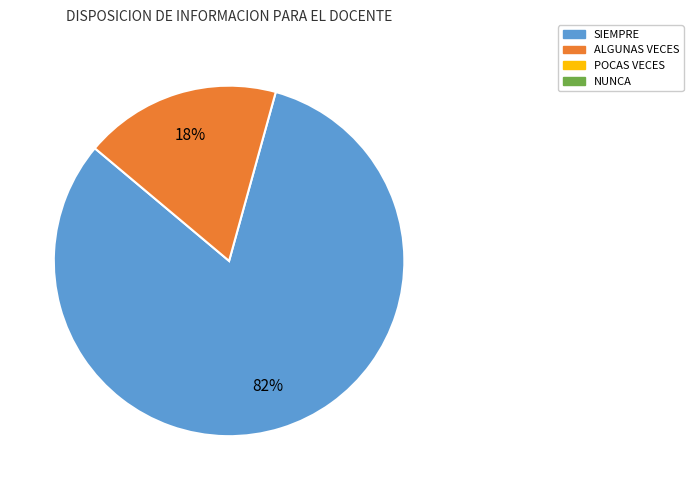

To the nearest percent, what is the average slice percentage?

50%